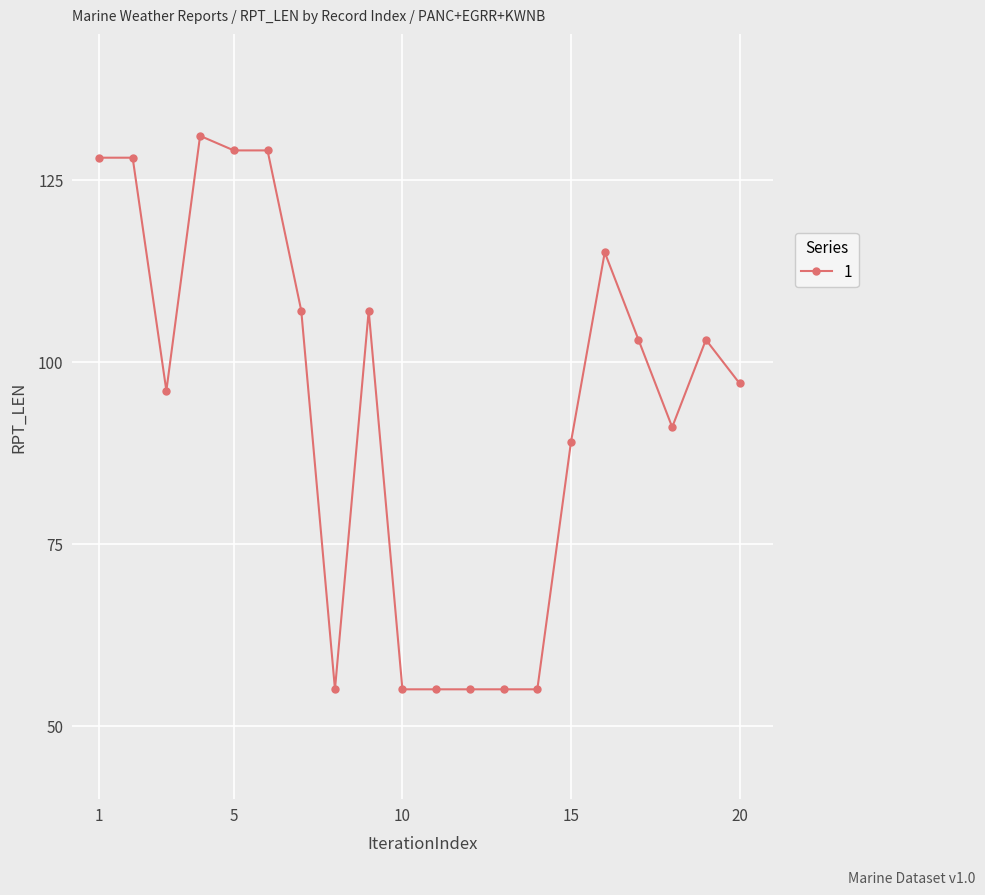

True or false: there are more than 0 points higher than both neighbors.

True